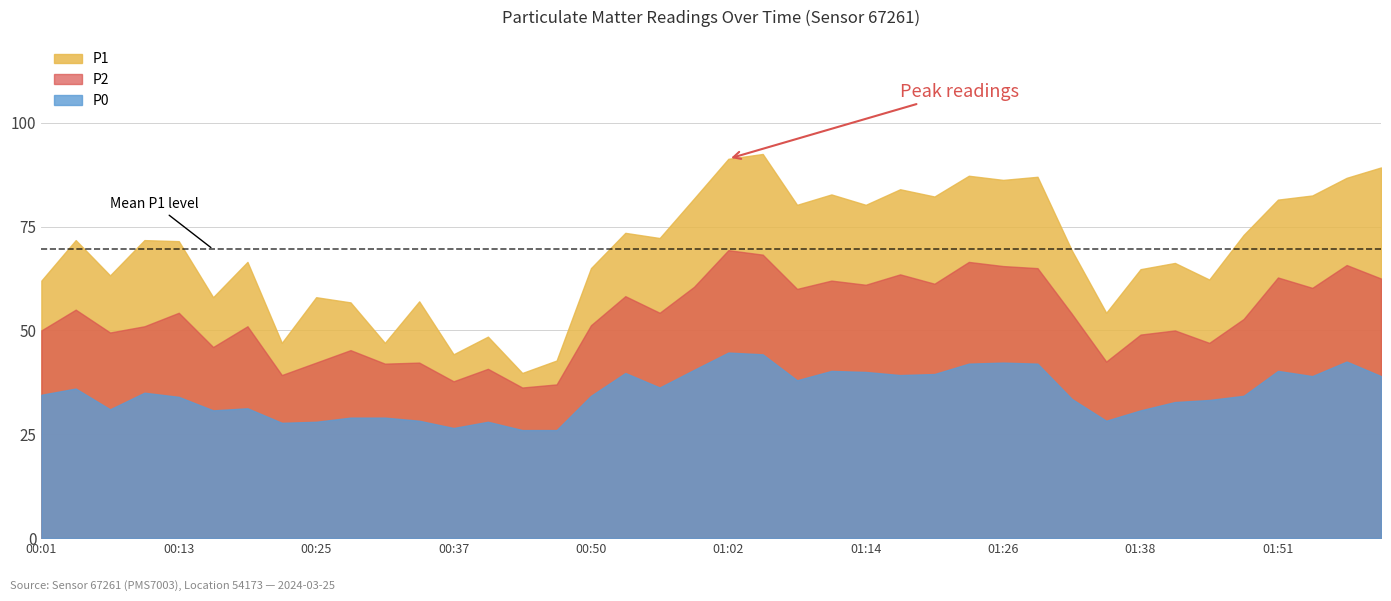

Rank the categories by P1 value from lowest to highest.

00:44, 00:47, 00:37, 00:22, 00:31, 00:40, 01:35, 00:28, 00:34, 00:16, 00:25, 00:01, 01:45, 00:07, 01:38, 00:50, 01:42, 00:19, 01:32, 00:13, 00:04, 00:10, 00:56, 01:48, 00:53, 01:08, 01:14, 01:51, 00:59, 01:20, 01:54, 01:11, 01:17, 01:26, 01:57, 01:29, 01:23, 02:00, 01:02, 01:05